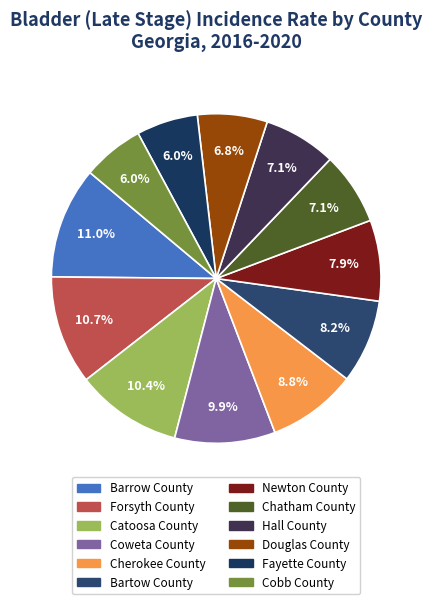

To the nearest percent, what portion does Barrow County represent?

11%